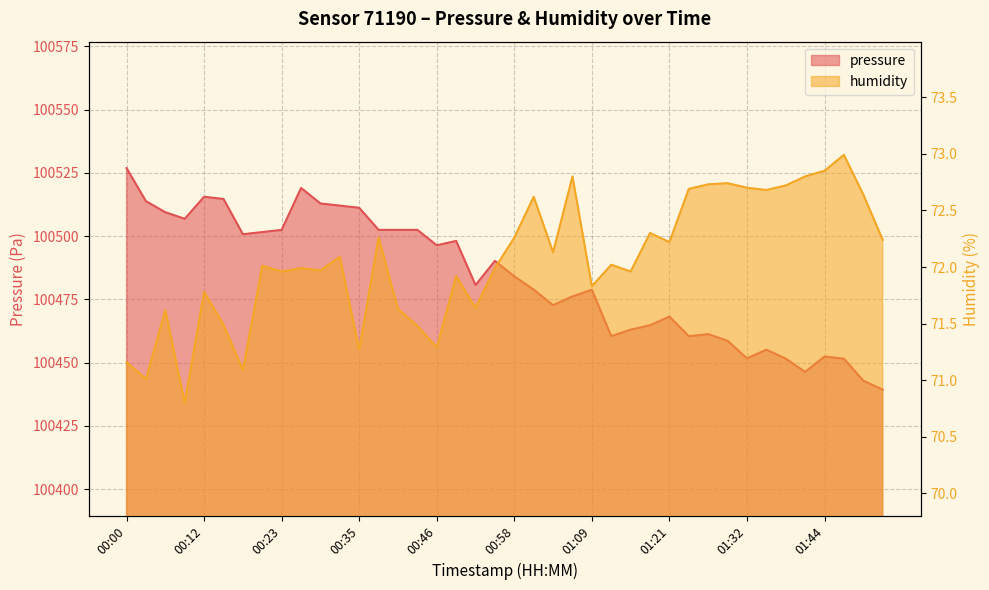

True or false: humidity has a value of 111.7 at 00:32.

False